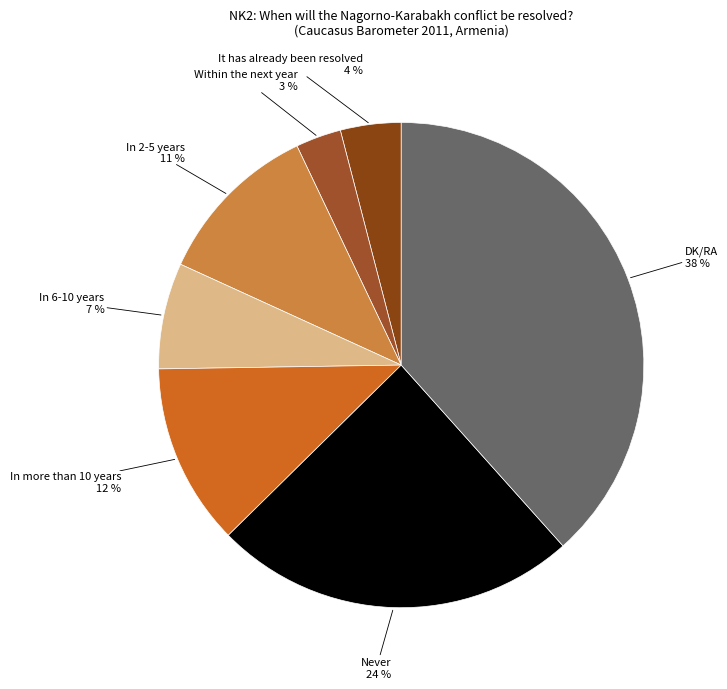

To the nearest percent, what is the difference between the largest and smallest slice percentages?

35%